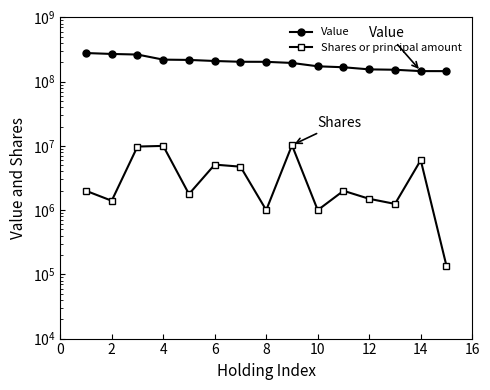

The Shares or principal amount series shows 10250000 at 16. True or false?

True